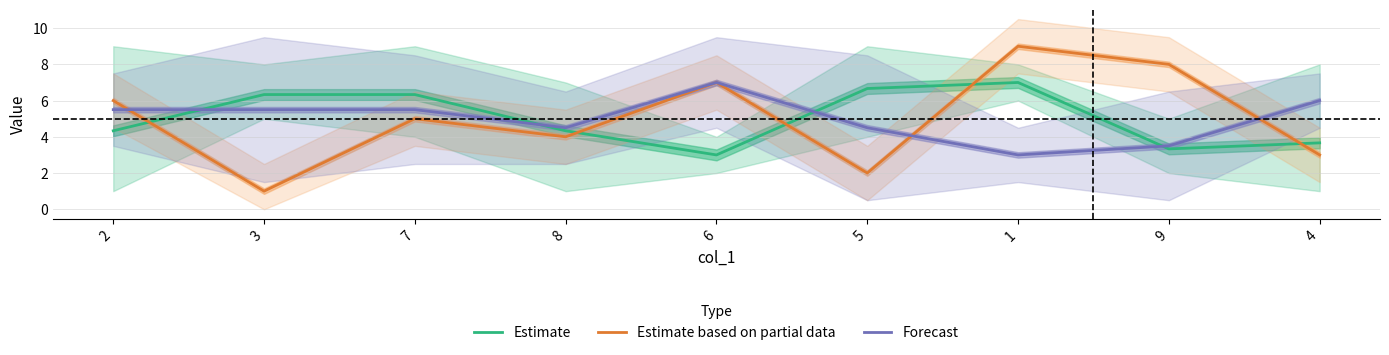

The Estimate series shows 6.2 at 4. True or false?

False